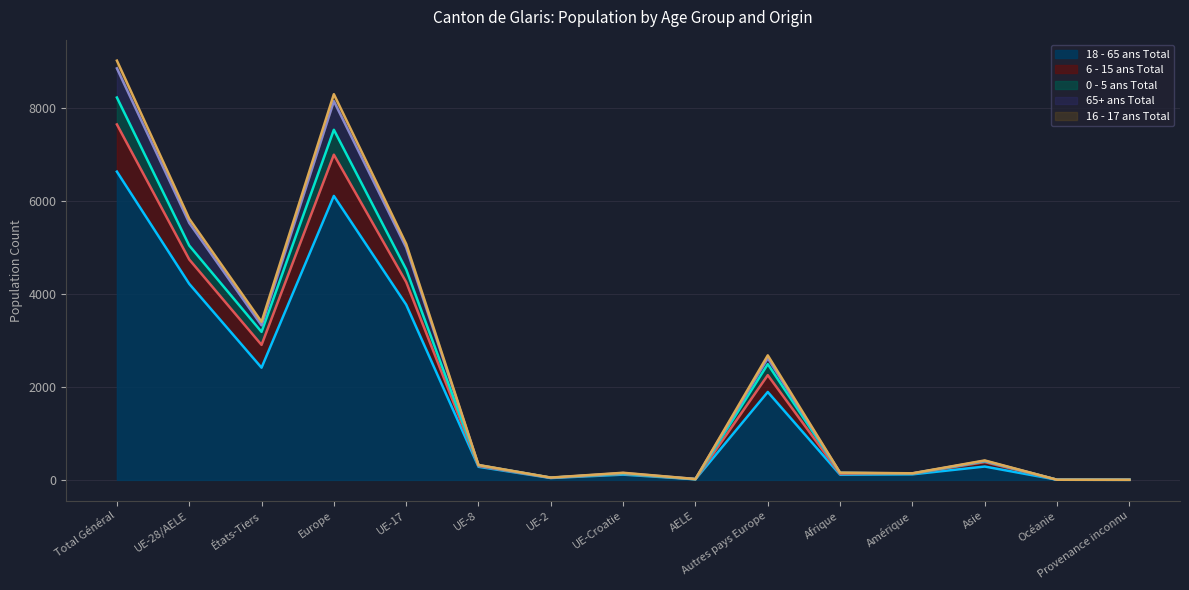

How many data points in 16 - 17 ans Total are above 320?

7